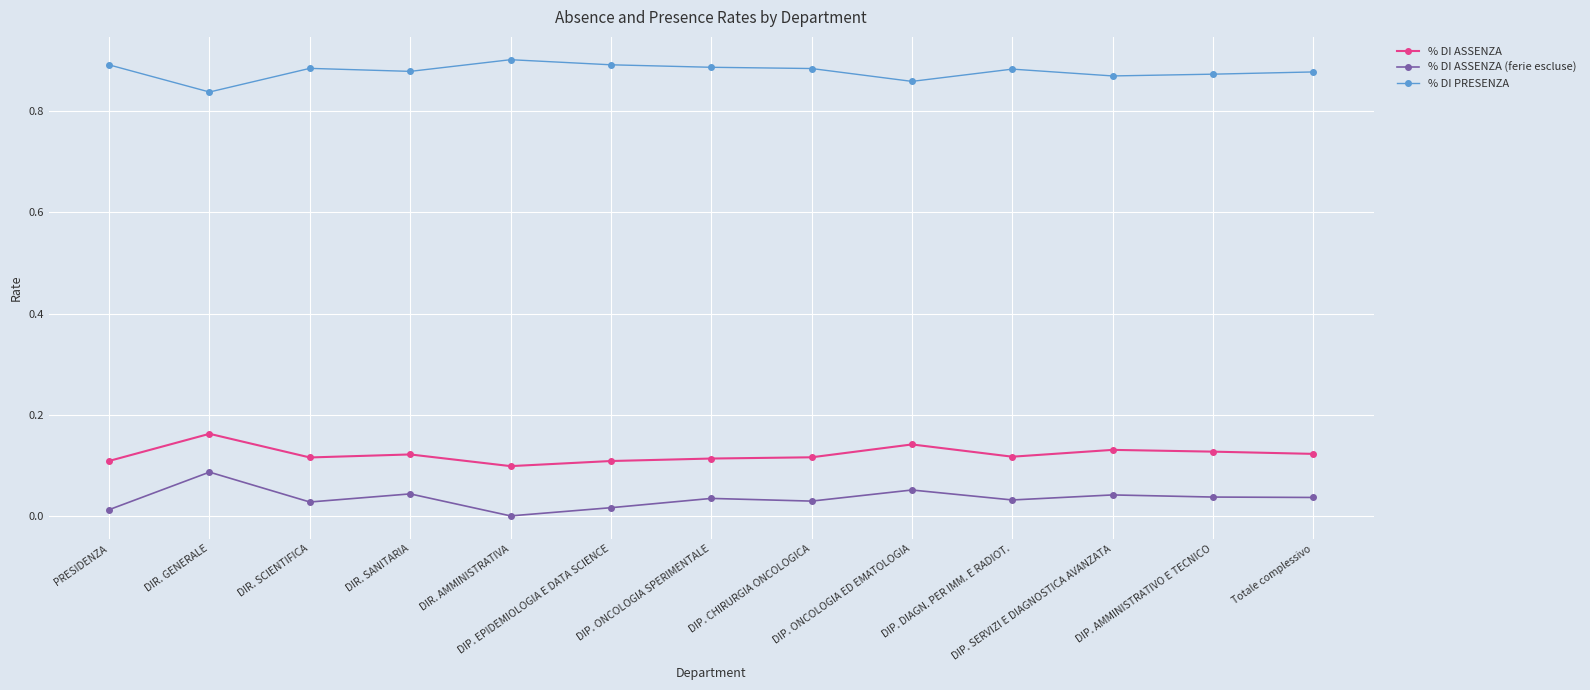

List the series in order of their peak value, lowest first.

% DI ASSENZA (ferie escluse), % DI ASSENZA, % DI PRESENZA